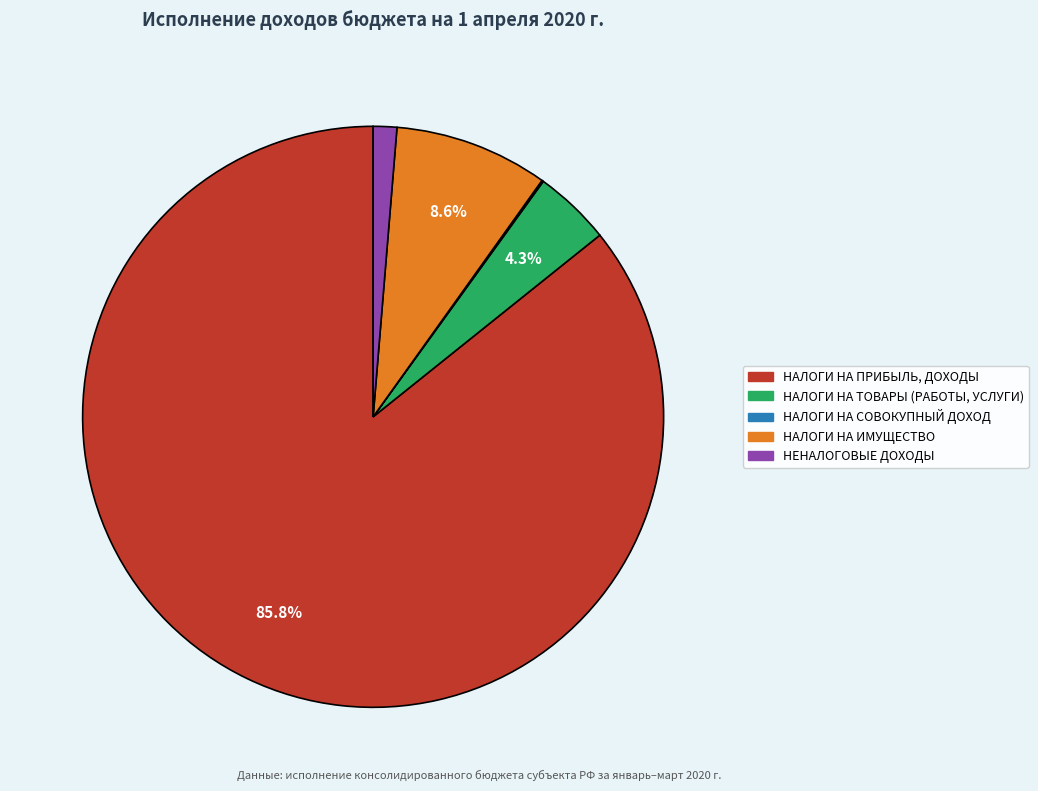

What is the largest slice in the pie chart?

НАЛОГИ НА ПРИБЫЛЬ, ДОХОДЫ